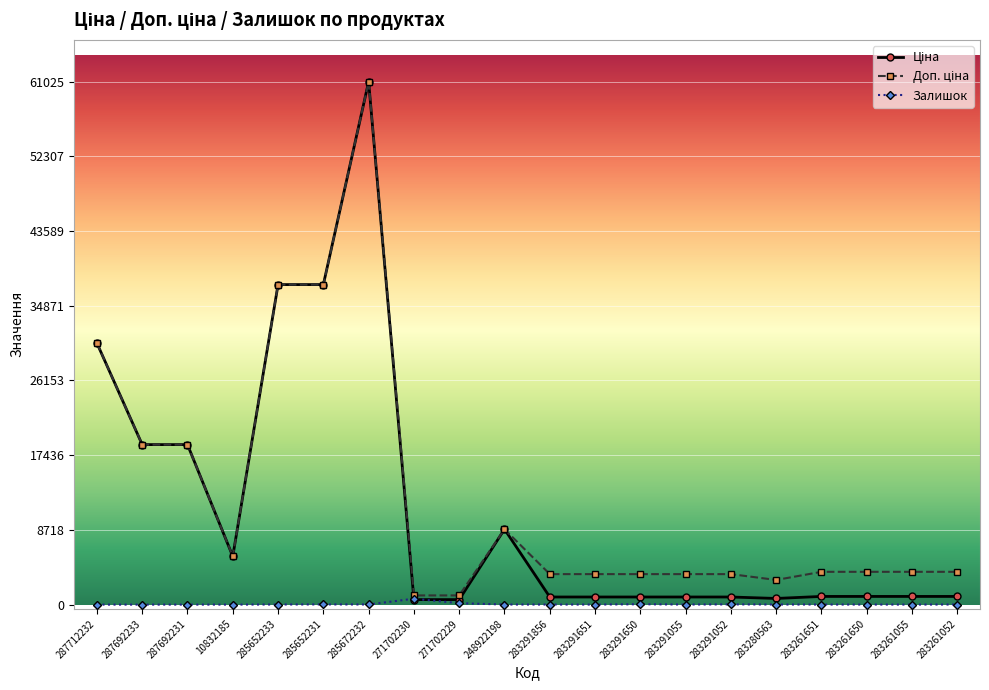

Which category has the highest value across all series?

285672232